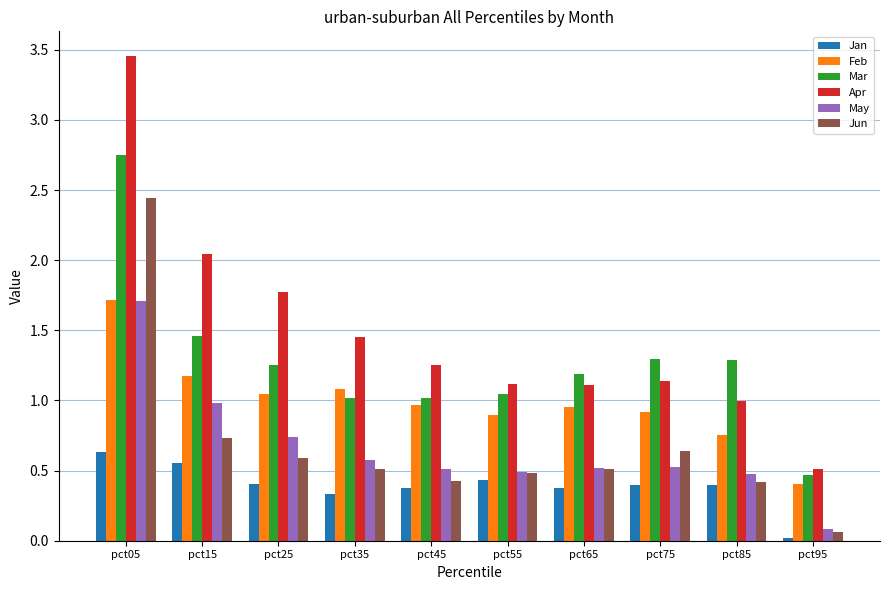

Is the value of Apr at pct85 greater than the value of Jan at pct25?

Yes